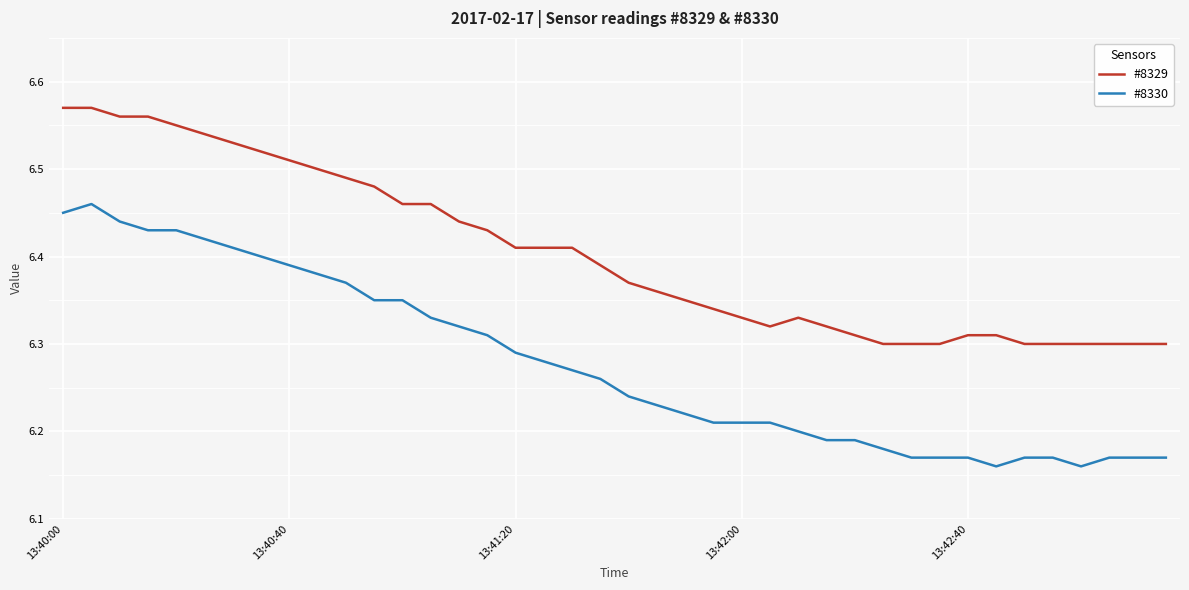

Which series has the largest range (max minus min)?

#8330